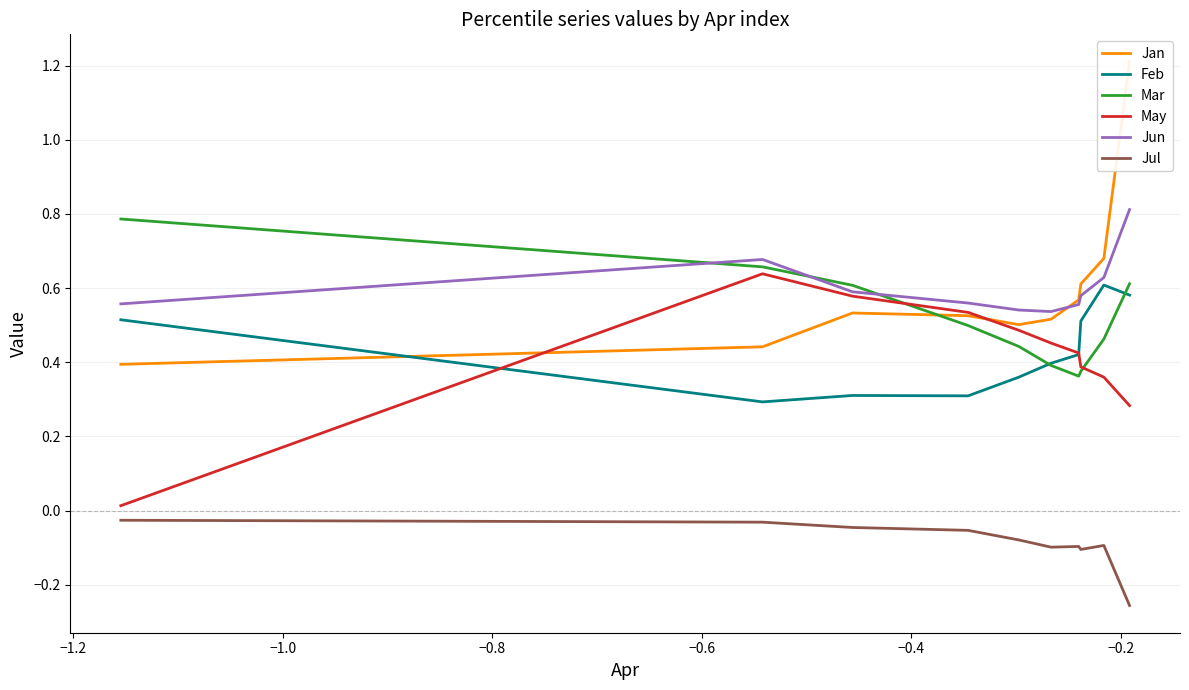

The Jun series shows 0.2 at 9. True or false?

False